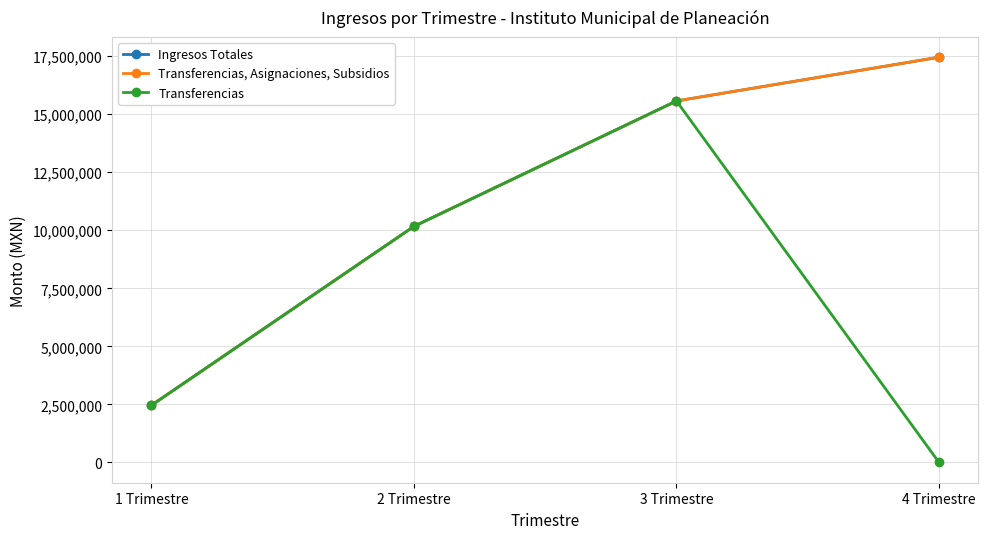

What is the difference between the Transferencias values at 3 Trimestre and 1 Trimestre?

13106510.7